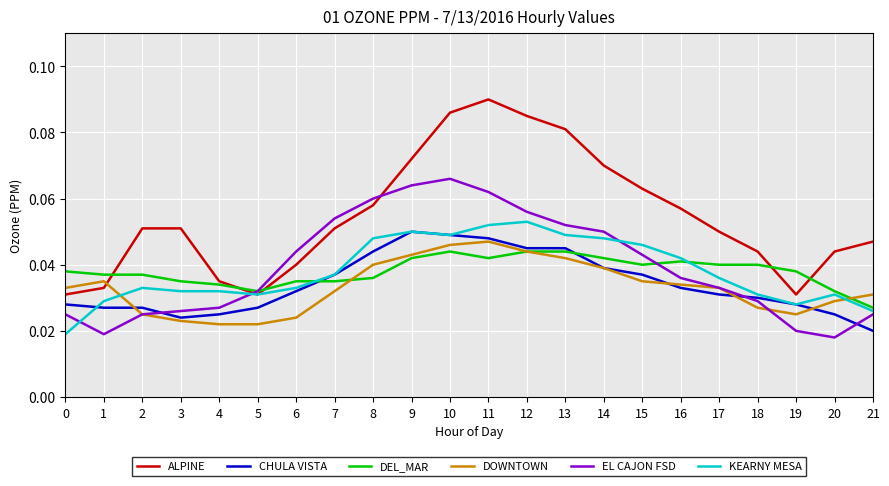

Rank the series by their maximum value, from lowest to highest.

DEL_MAR, DOWNTOWN, CHULA VISTA, KEARNY MESA, EL CAJON FSD, ALPINE